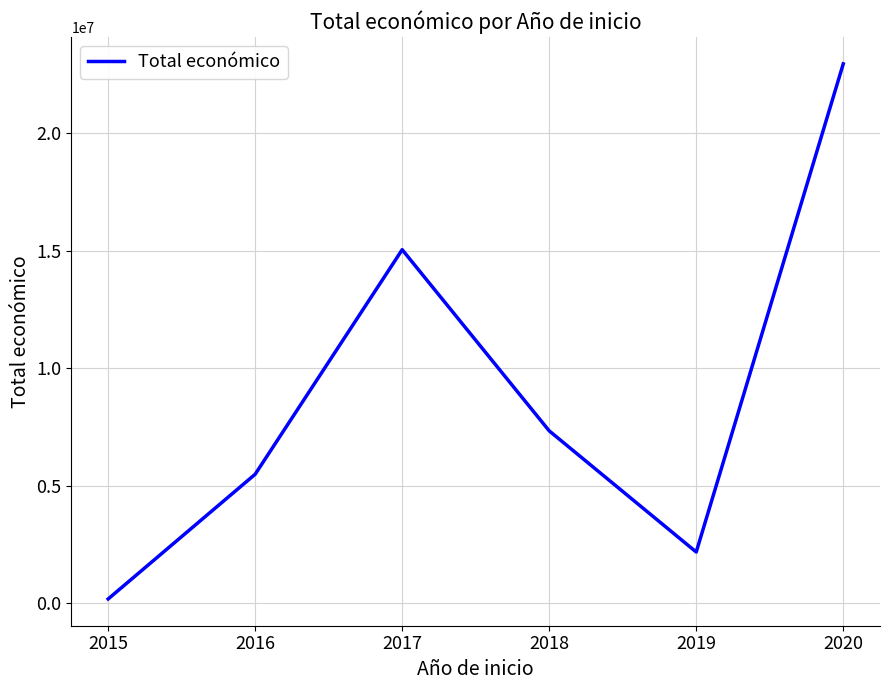

What is the greatest value displayed?

22963480